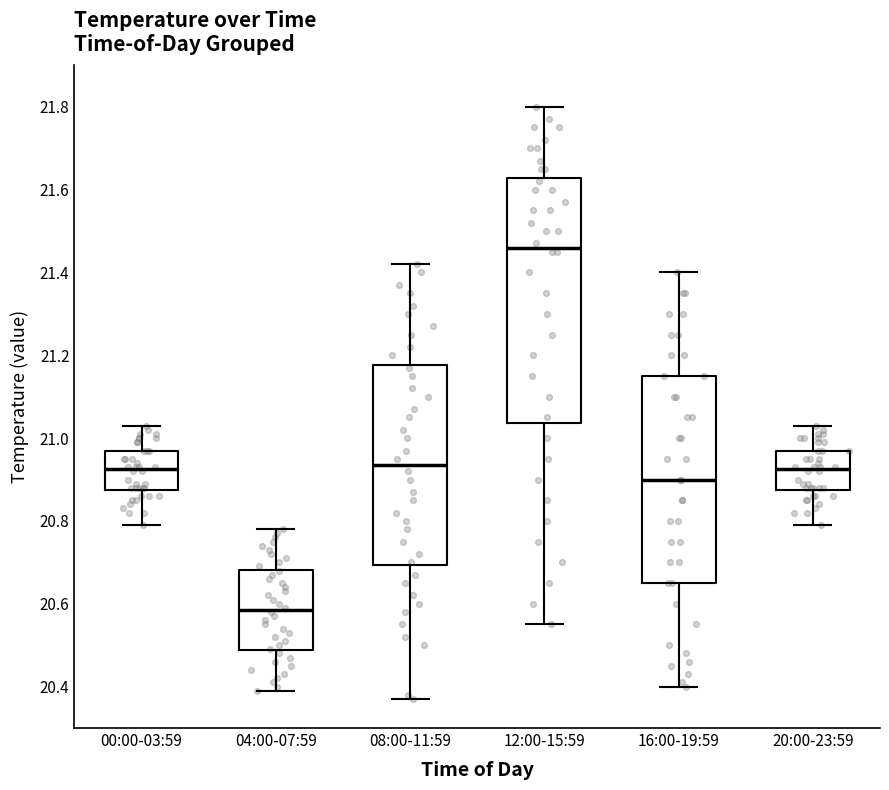

Reading left to right, transcribe this box plot: for each box, give where its median line is, the range the box spans, and where its two whiskers end, as read against the y-axis. The values are not printed on the chart, so give them approximately, as read against the axis.

00:00-03:59: median 20.92, box 20.88 to 20.98, whiskers 20.80 to 21.04
04:00-07:59: median 20.58, box 20.48 to 20.68, whiskers 20.40 to 20.78
08:00-11:59: median 20.94, box 20.70 to 21.18, whiskers 20.38 to 21.42
12:00-15:59: median 21.46, box 21.04 to 21.62, whiskers 20.56 to 21.80
16:00-19:59: median 20.90, box 20.66 to 21.16, whiskers 20.40 to 21.40
20:00-23:59: median 20.92, box 20.88 to 20.98, whiskers 20.80 to 21.04